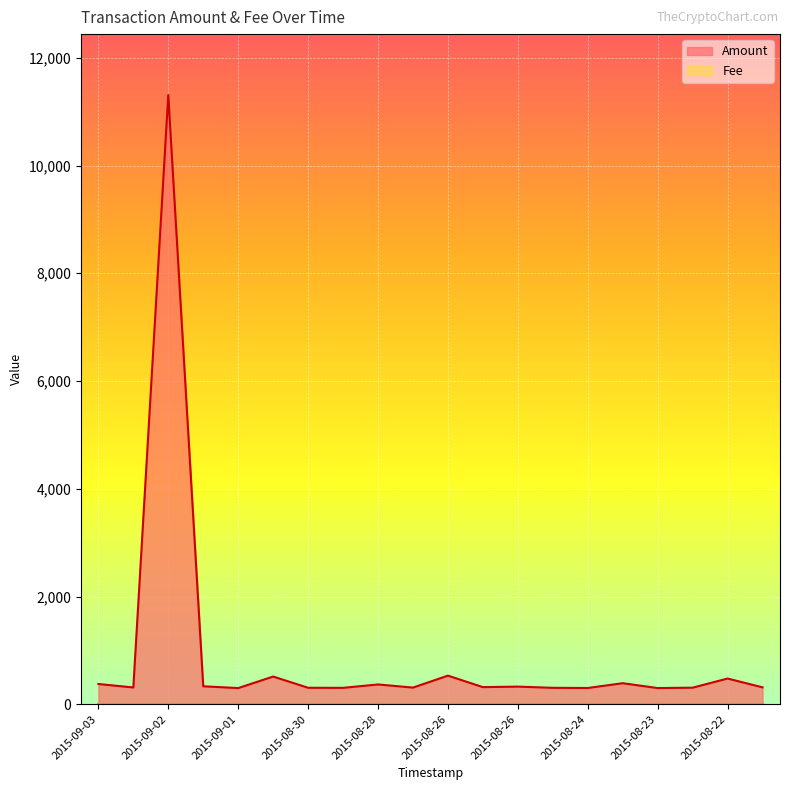

At which category does the chart reach its minimum across all series?

2015-09-01